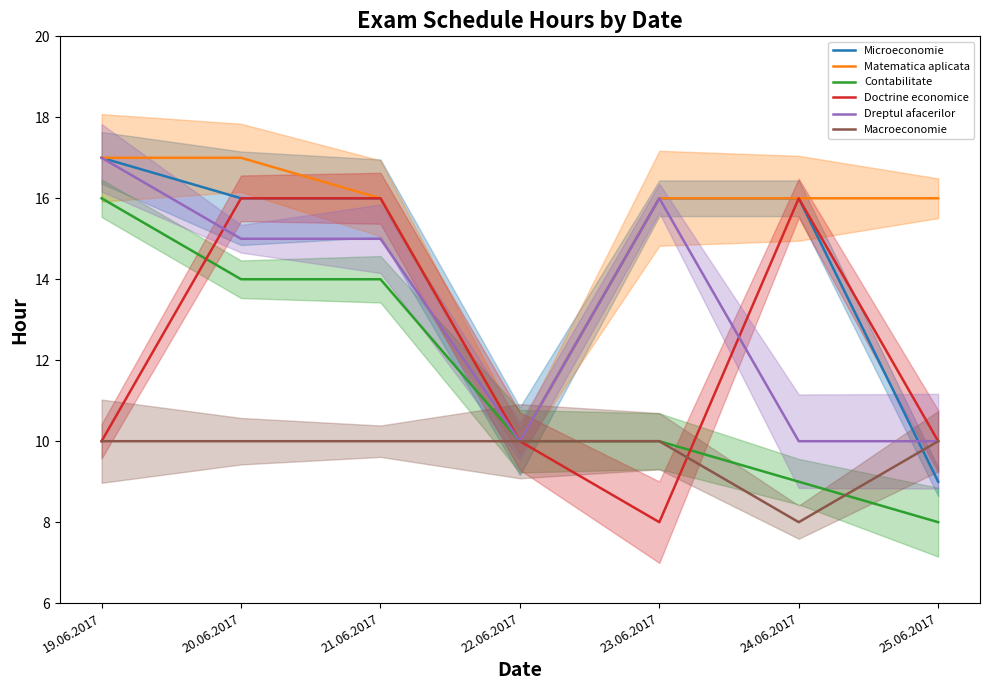

At 25.06.2017, list the series in order from smallest to largest.

Contabilitate, Microeconomie, Doctrine economice, Dreptul afacerilor, Macroeconomie, Matematica aplicata